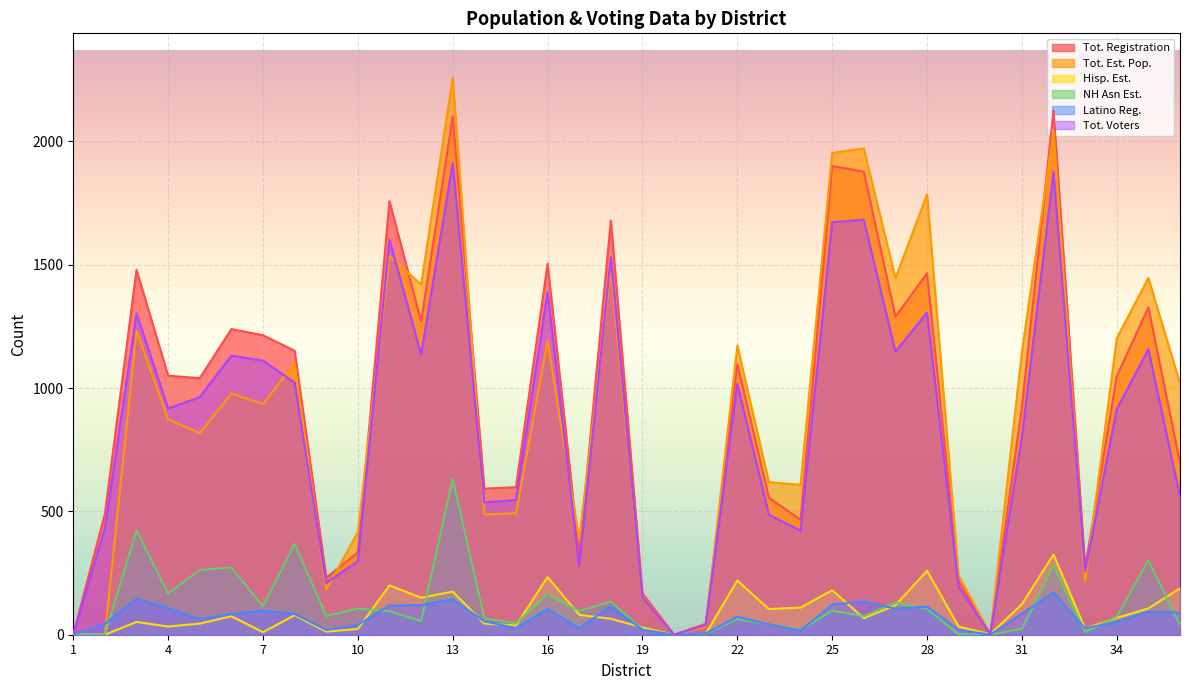

What is the sum of the Hisp. Est. values at 15 and 20?

37.1